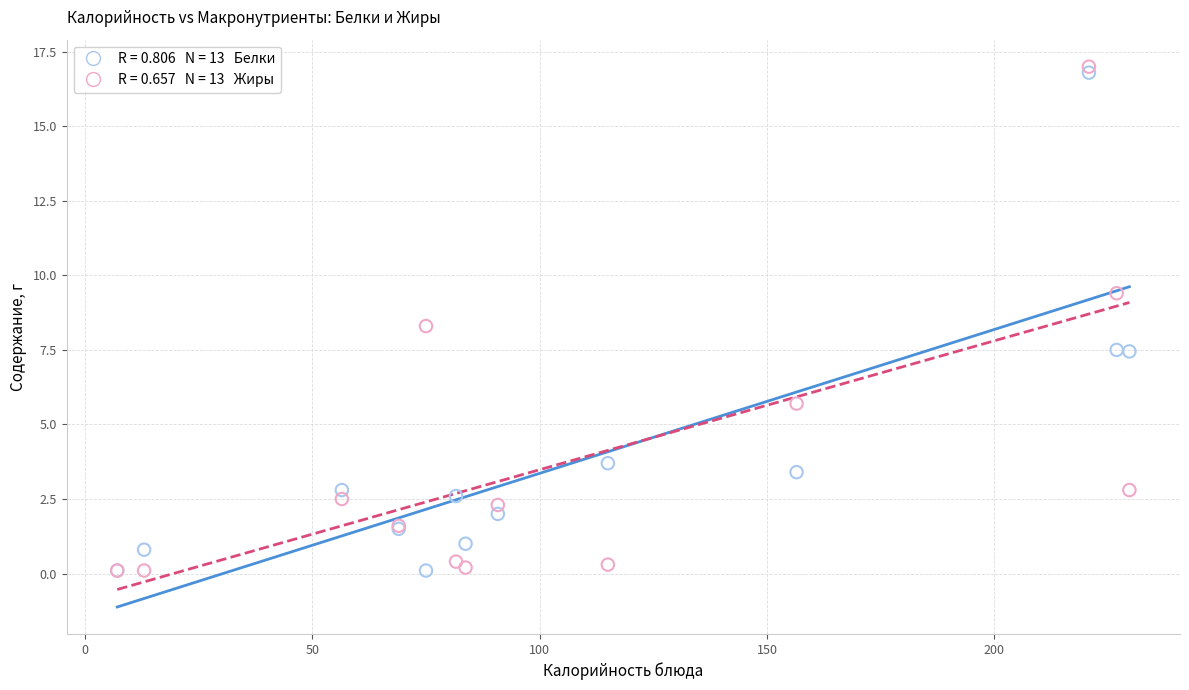

Across all series, what Y value is closest to 8?

8.3